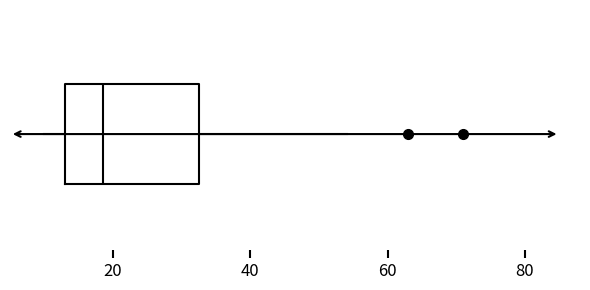

Transcribe this box plot: give where the median line is, the range the box spans, and where the two whiskers end, as read against the x-axis. The values are not printed on the chart, so give them approximately, as read against the axis.

median 18, box 14 to 32, whiskers 10 to 54